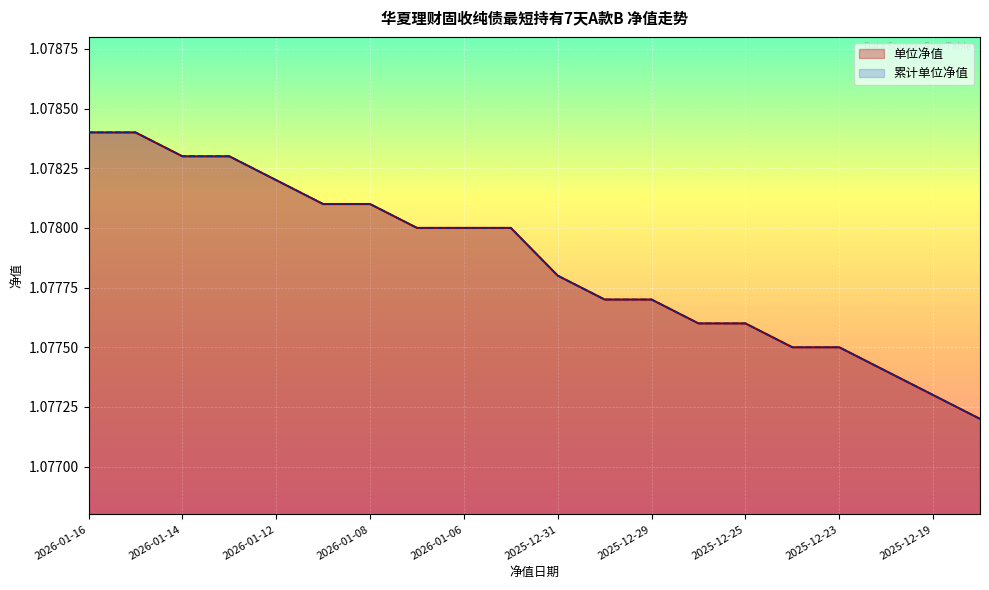

What is the label of the 16th point from the left?

2025-12-24